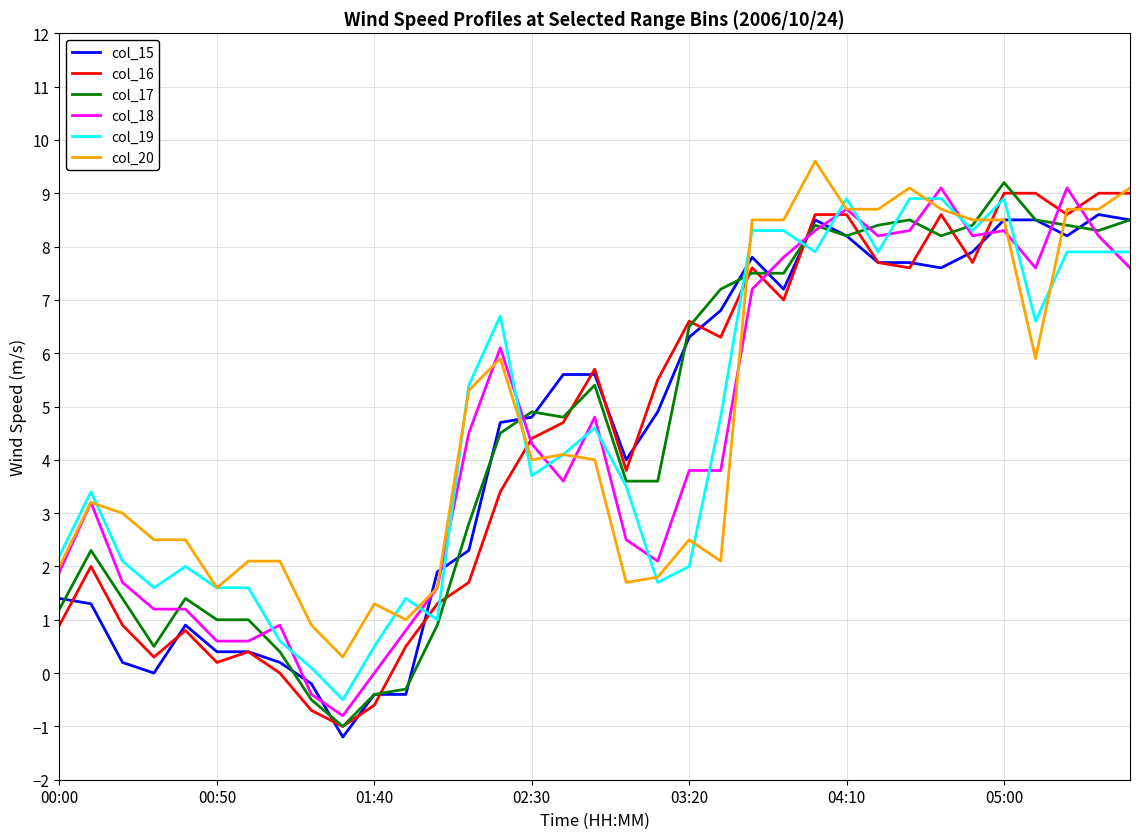

True or false: col_19 and col_15 intersect in this chart.

True